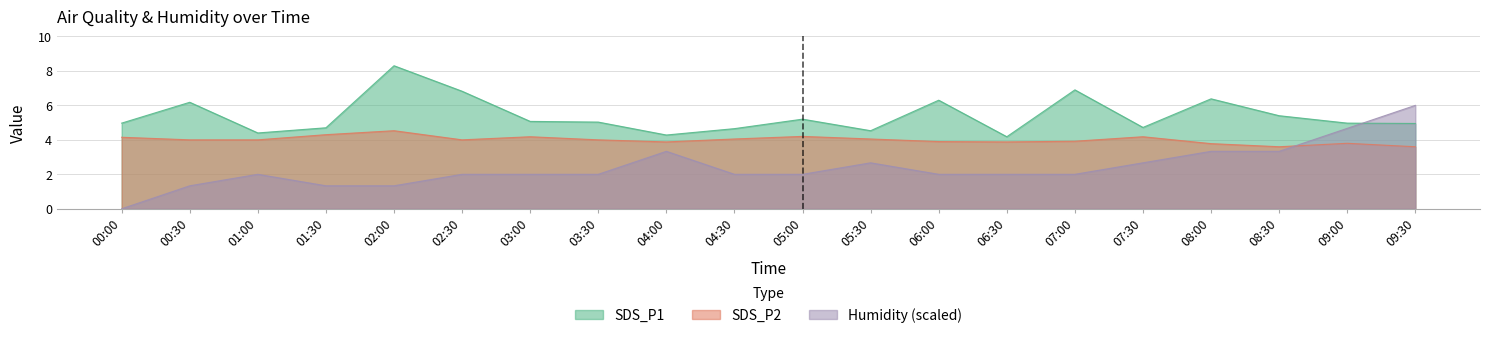

In SDS_P1, how many points are higher than both neighbors (excluding endpoints)?

6